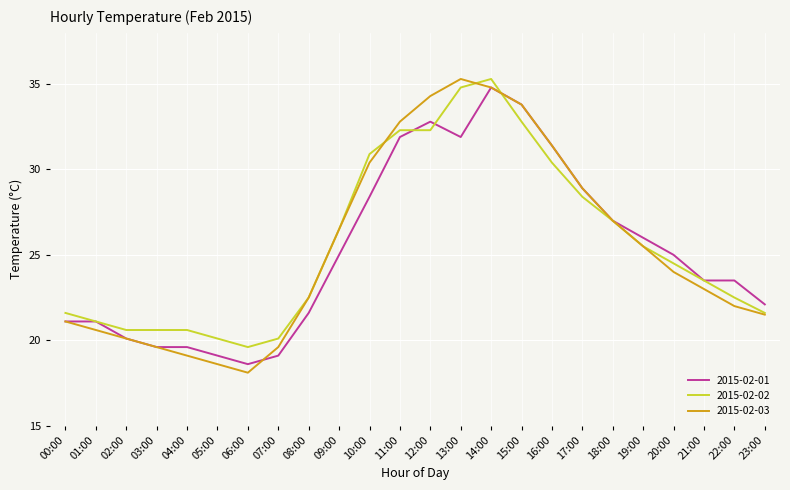

What position from the left is 23:00?

24